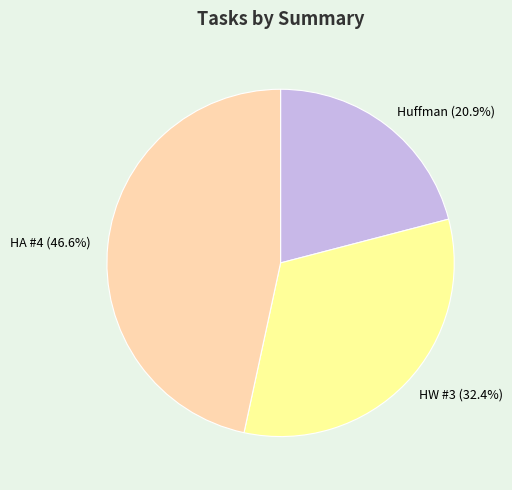

How many segments does this pie chart have?

3